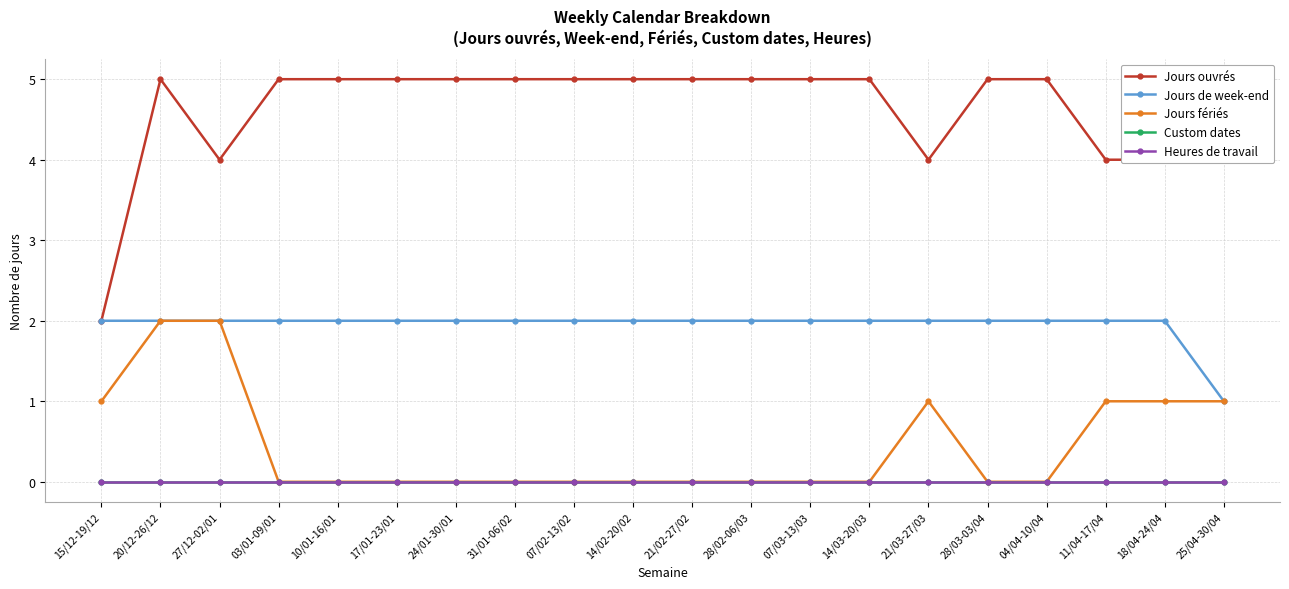

Reading left to right, what are all the values shown in this chart?

Jours ouvrés: 2	5	4	5	5	5	5	5	5	5	5	5	5	5	4	5	5	4	4	4
Jours de week-end: 2	2	2	2	2	2	2	2	2	2	2	2	2	2	2	2	2	2	2	1
Jours fériés: 1	2	2	0	0	0	0	0	0	0	0	0	0	0	1	0	0	1	1	1
Custom dates: 0	0	0	0	0	0	0	0	0	0	0	0	0	0	0	0	0	0	0	0
Heures de travail: 0	0	0	0	0	0	0	0	0	0	0	0	0	0	0	0	0	0	0	0